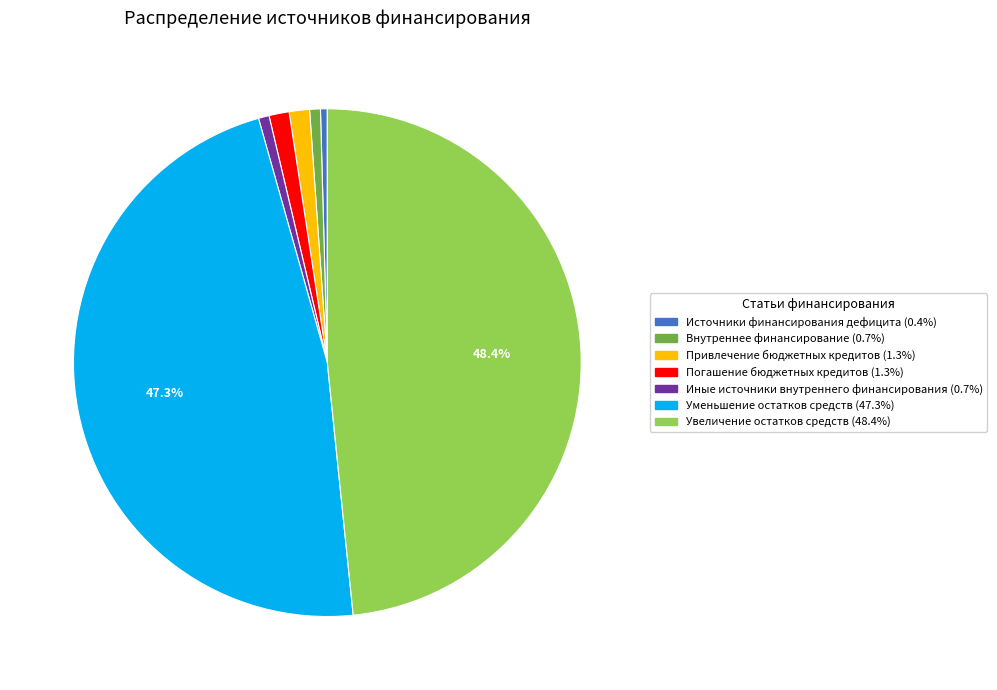

Approximately how many times larger is the value at Привлечение бюджетных кредитов (1.3%) compared to Погашение бюджетных кредитов (1.3%)?

1.0